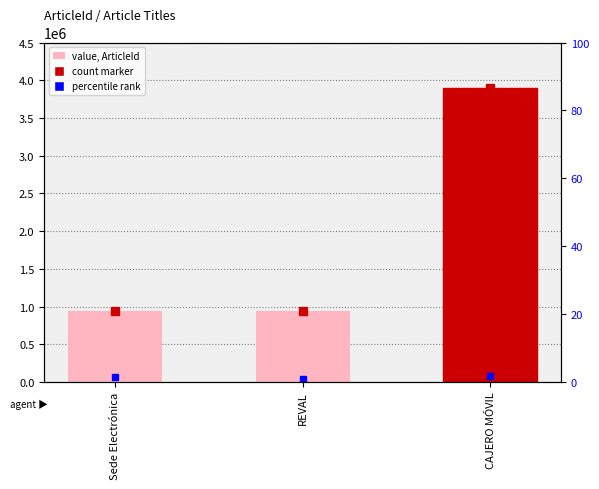

How many categories are shown in the chart?

3